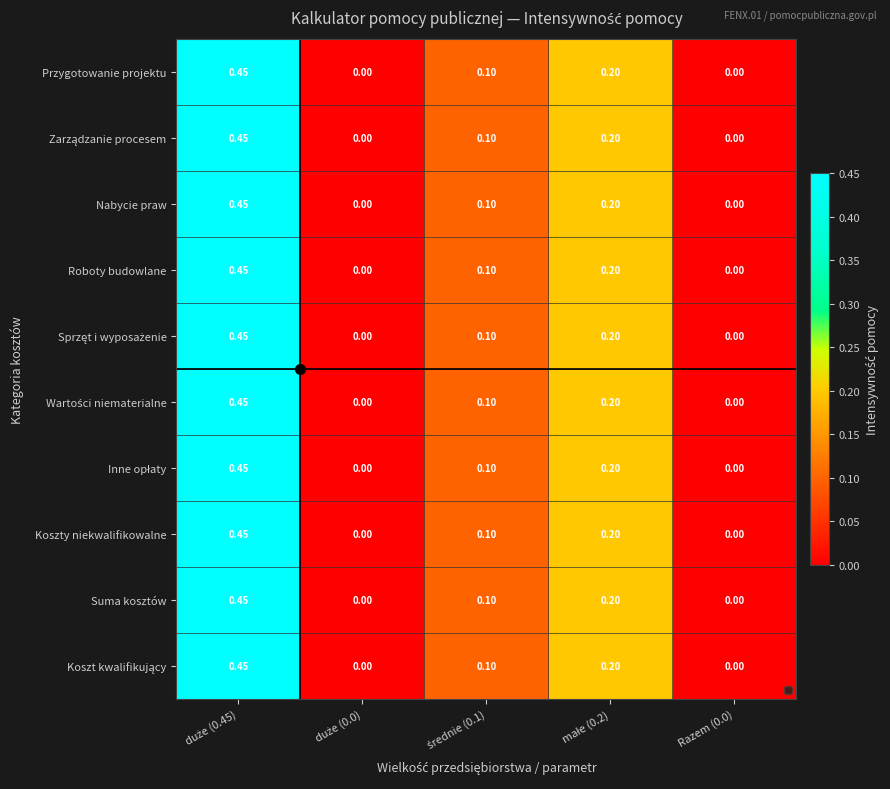

List the series in order of their peak value, highest first.

Przygotowanie projektu, Zarządzanie procesem, Nabycie praw, Roboty budowlane, Sprzęt i wyposażenie, Wartości niematerialne, Inne opłaty, Koszty niekwalifikowalne, Suma kosztów, Koszt kwalifikujący